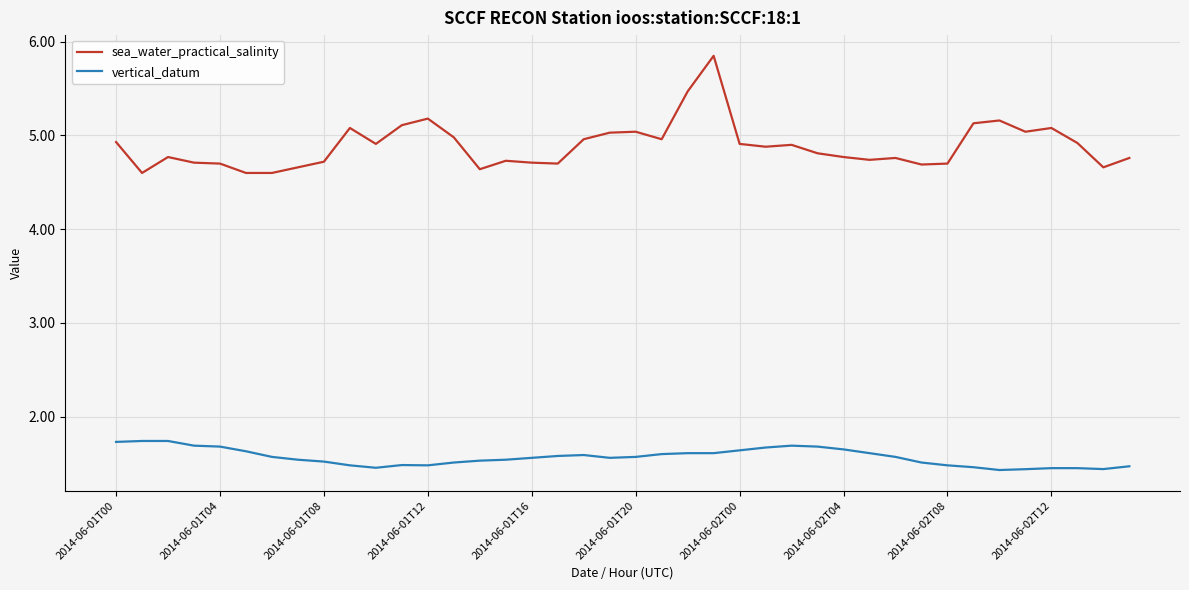

Which series has the largest total across all categories?

sea_water_practical_salinity